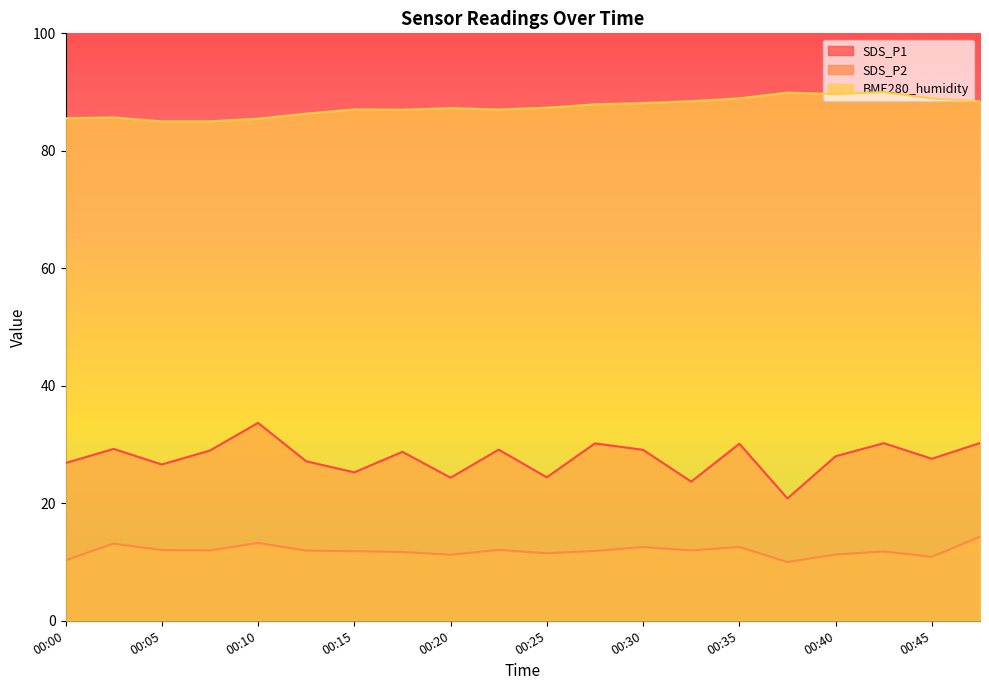

Between 00:05 and 00:20, which series saw the biggest shift?

BME280_humidity